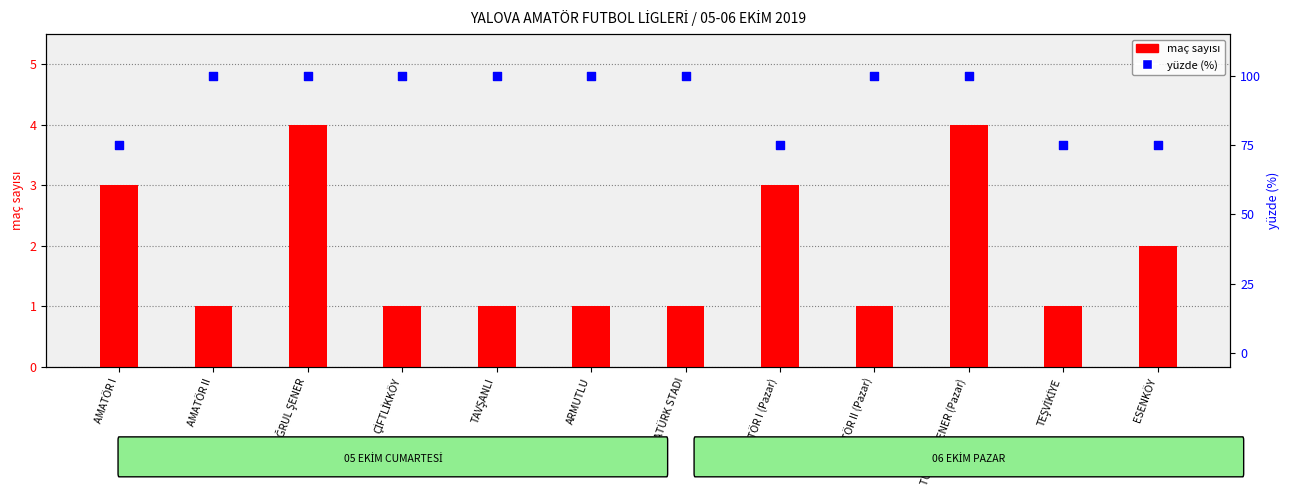

What are all the series names shown in the legend?

maç sayısı, yüzde (%)